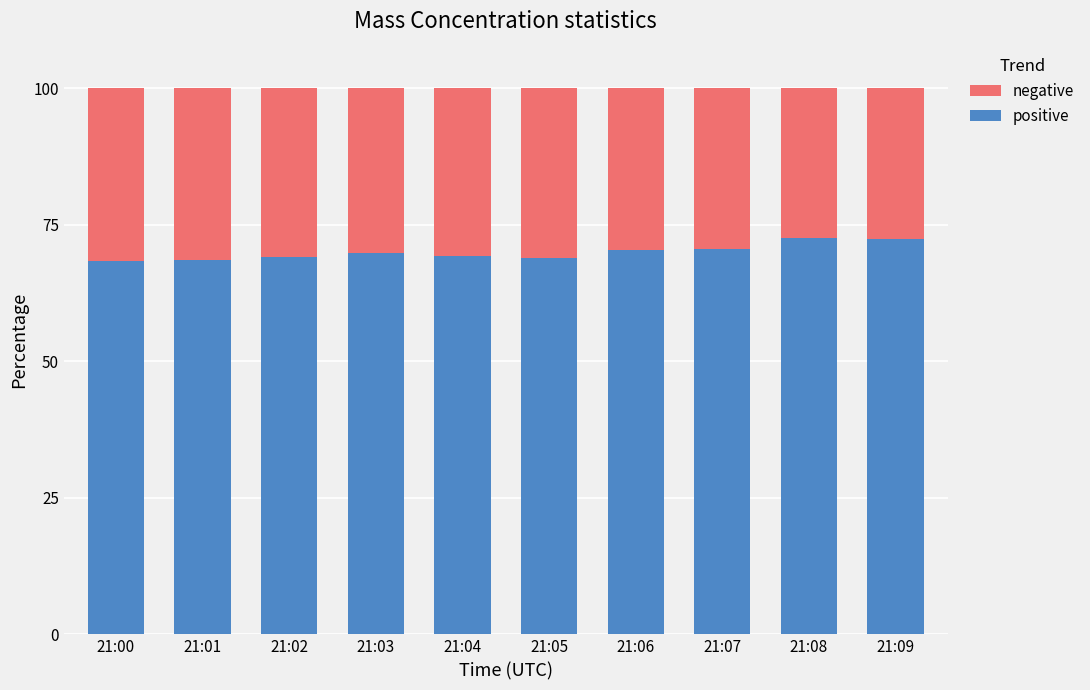

What is the lowest value of the positive series?

68.4